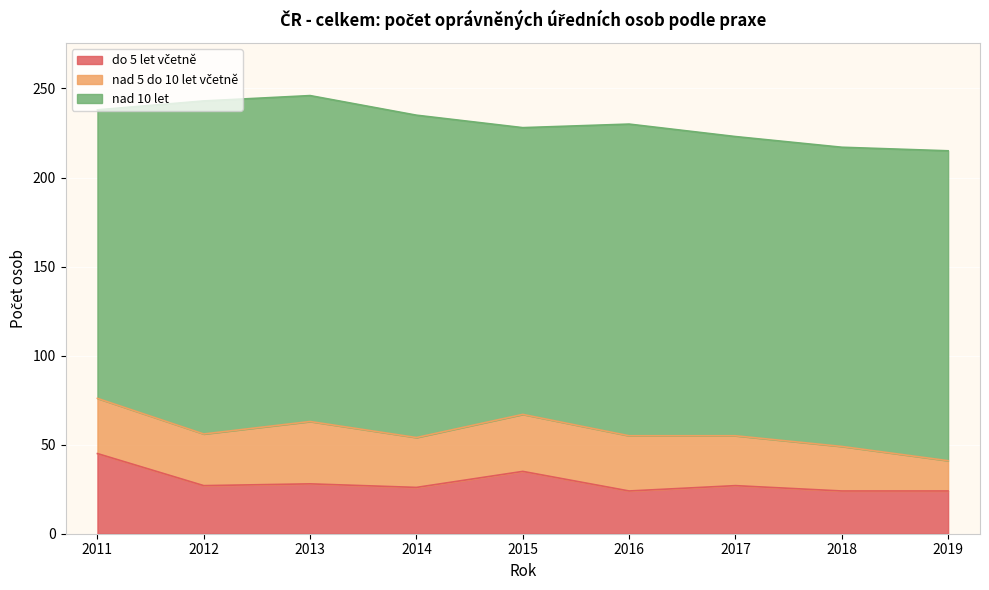

What is the total value across all series at 2011?

238